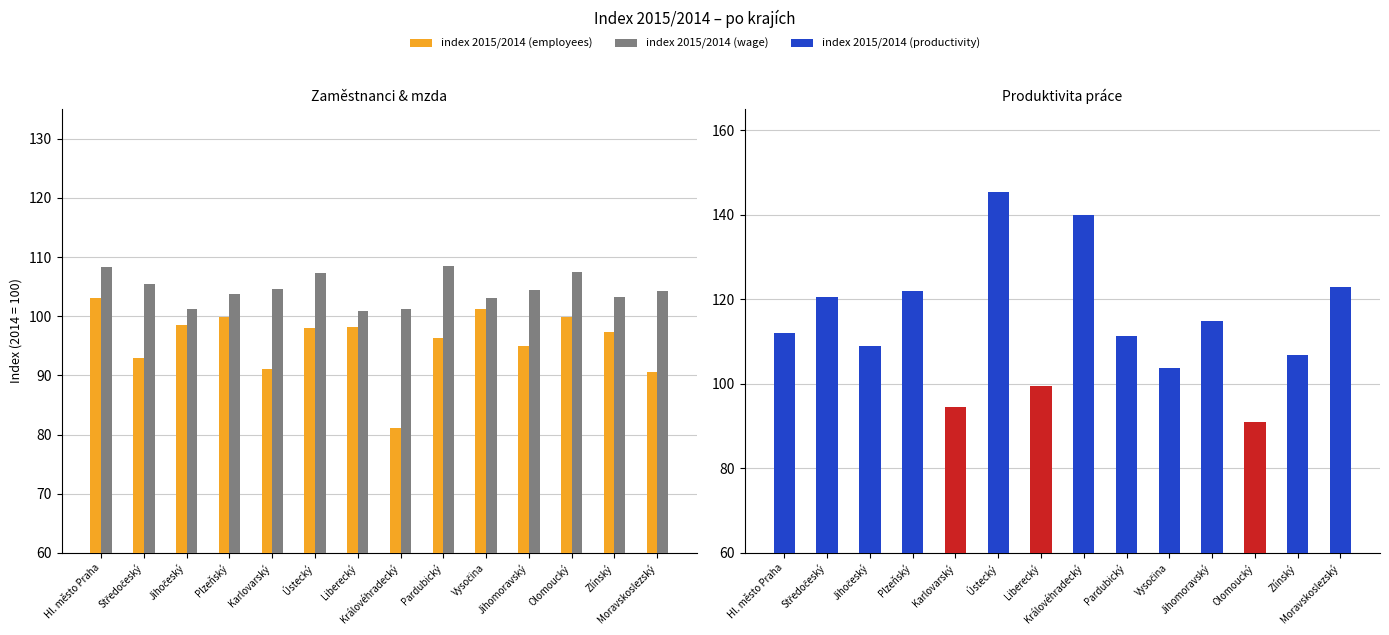

What is the sum of all index 2015/2014 (wage) values?

1463.6